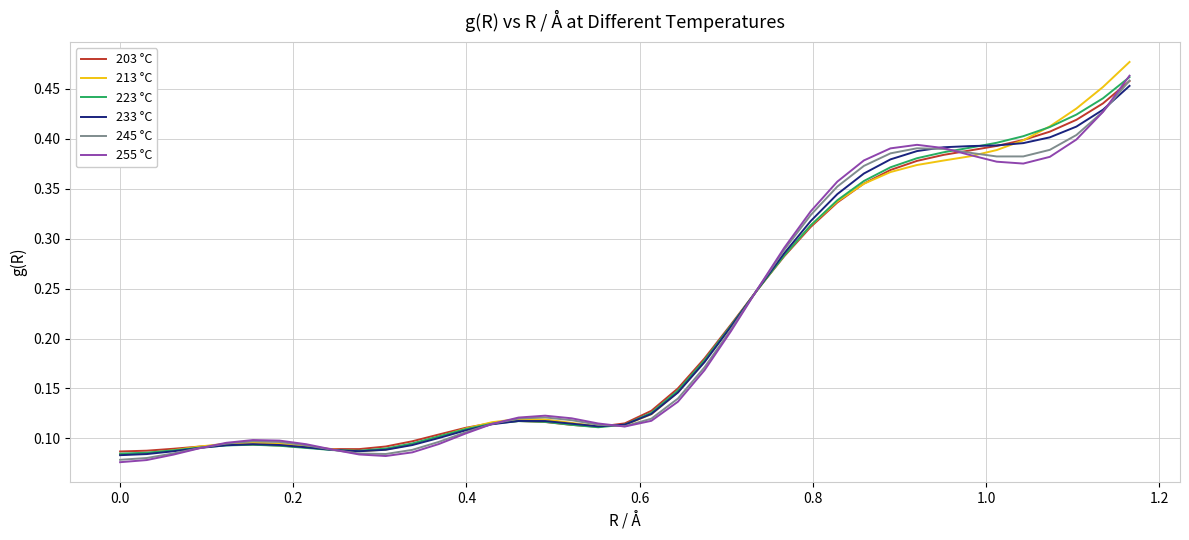

Rank the series by their maximum value, from highest to lowest.

213 °C, 255 °C, 223 °C, 245 °C, 203 °C, 233 °C